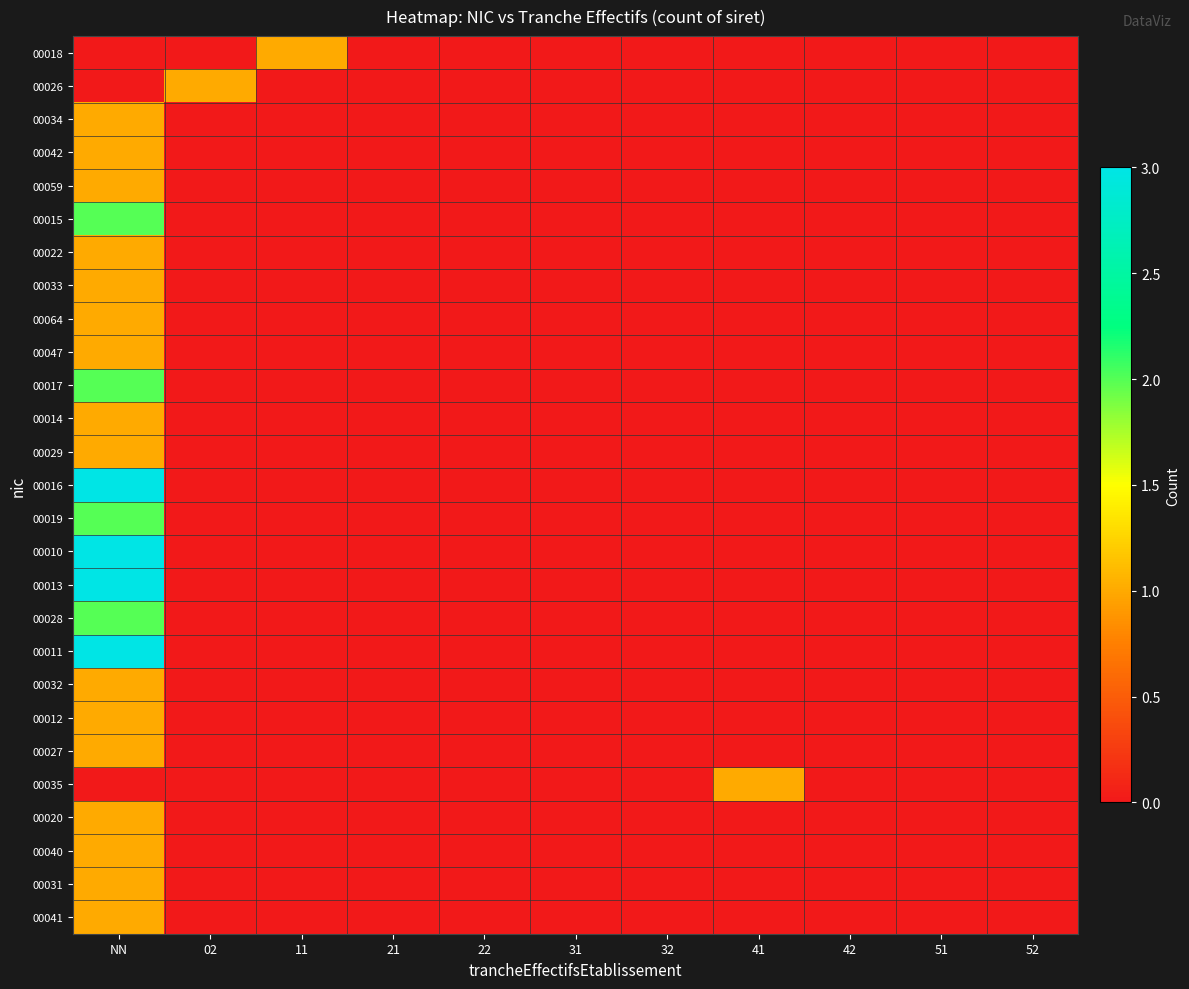

Reading right to left, list all the values displayed in this chart.

00018: 52=0	51=0	42=0	41=0	32=0	31=0	22=0	21=0	11=1	02=0	NN=0
00026: 52=0	51=0	42=0	41=0	32=0	31=0	22=0	21=0	11=0	02=1	NN=0
00034: 52=0	51=0	42=0	41=0	32=0	31=0	22=0	21=0	11=0	02=0	NN=1
00042: 52=0	51=0	42=0	41=0	32=0	31=0	22=0	21=0	11=0	02=0	NN=1
00059: 52=0	51=0	42=0	41=0	32=0	31=0	22=0	21=0	11=0	02=0	NN=1
00015: 52=0	51=0	42=0	41=0	32=0	31=0	22=0	21=0	11=0	02=0	NN=2
00022: 52=0	51=0	42=0	41=0	32=0	31=0	22=0	21=0	11=0	02=0	NN=1
00033: 52=0	51=0	42=0	41=0	32=0	31=0	22=0	21=0	11=0	02=0	NN=1
00064: 52=0	51=0	42=0	41=0	32=0	31=0	22=0	21=0	11=0	02=0	NN=1
00047: 52=0	51=0	42=0	41=0	32=0	31=0	22=0	21=0	11=0	02=0	NN=1
00017: 52=0	51=0	42=0	41=0	32=0	31=0	22=0	21=0	11=0	02=0	NN=2
00014: 52=0	51=0	42=0	41=0	32=0	31=0	22=0	21=0	11=0	02=0	NN=1
00029: 52=0	51=0	42=0	41=0	32=0	31=0	22=0	21=0	11=0	02=0	NN=1
00016: 52=0	51=0	42=0	41=0	32=0	31=0	22=0	21=0	11=0	02=0	NN=3
00019: 52=0	51=0	42=0	41=0	32=0	31=0	22=0	21=0	11=0	02=0	NN=2
00010: 52=0	51=0	42=0	41=0	32=0	31=0	22=0	21=0	11=0	02=0	NN=3
00013: 52=0	51=0	42=0	41=0	32=0	31=0	22=0	21=0	11=0	02=0	NN=3
00028: 52=0	51=0	42=0	41=0	32=0	31=0	22=0	21=0	11=0	02=0	NN=2
00011: 52=0	51=0	42=0	41=0	32=0	31=0	22=0	21=0	11=0	02=0	NN=3
00032: 52=0	51=0	42=0	41=0	32=0	31=0	22=0	21=0	11=0	02=0	NN=1
00012: 52=0	51=0	42=0	41=0	32=0	31=0	22=0	21=0	11=0	02=0	NN=1
00027: 52=0	51=0	42=0	41=0	32=0	31=0	22=0	21=0	11=0	02=0	NN=1
00035: 52=0	51=0	42=0	41=1	32=0	31=0	22=0	21=0	11=0	02=0	NN=0
00020: 52=0	51=0	42=0	41=0	32=0	31=0	22=0	21=0	11=0	02=0	NN=1
00040: 52=0	51=0	42=0	41=0	32=0	31=0	22=0	21=0	11=0	02=0	NN=1
00031: 52=0	51=0	42=0	41=0	32=0	31=0	22=0	21=0	11=0	02=0	NN=1
00041: 52=0	51=0	42=0	41=0	32=0	31=0	22=0	21=0	11=0	02=0	NN=1